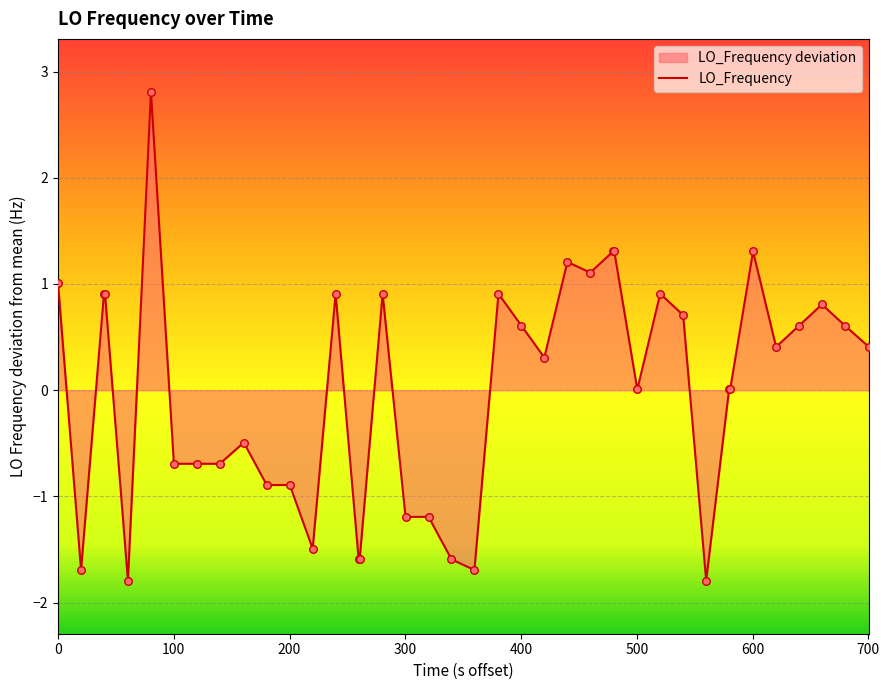

What is the greatest value displayed?

2.8